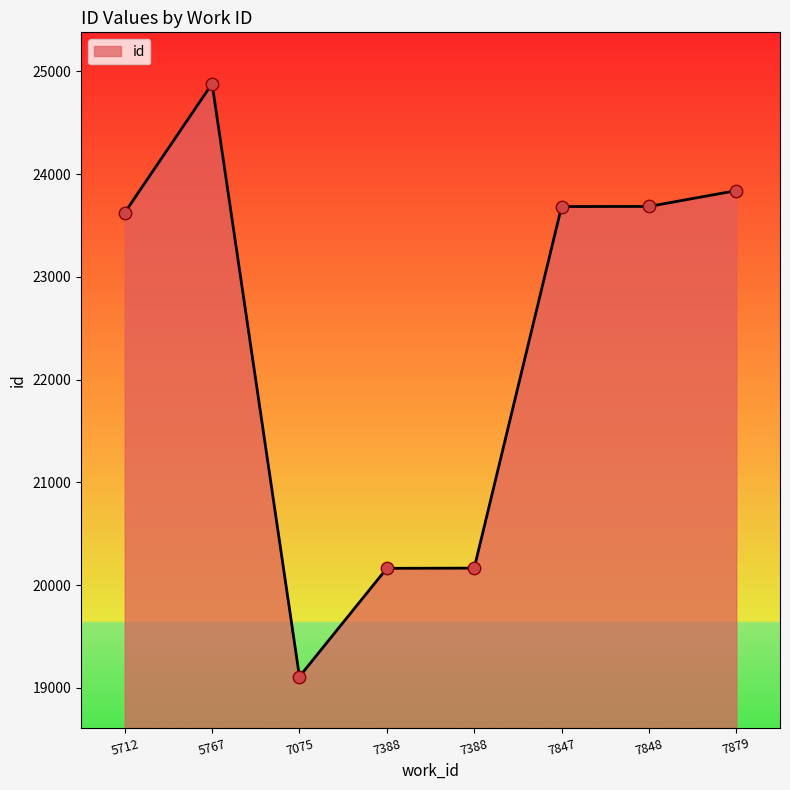

What is the change in value from 7848 to 7879?

+154